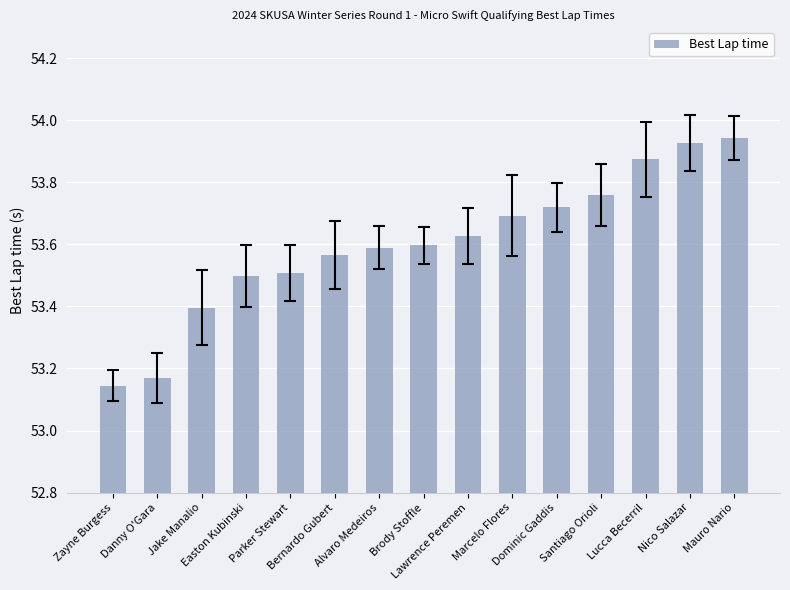

What is the value of the 3rd bar from the left?

53.4